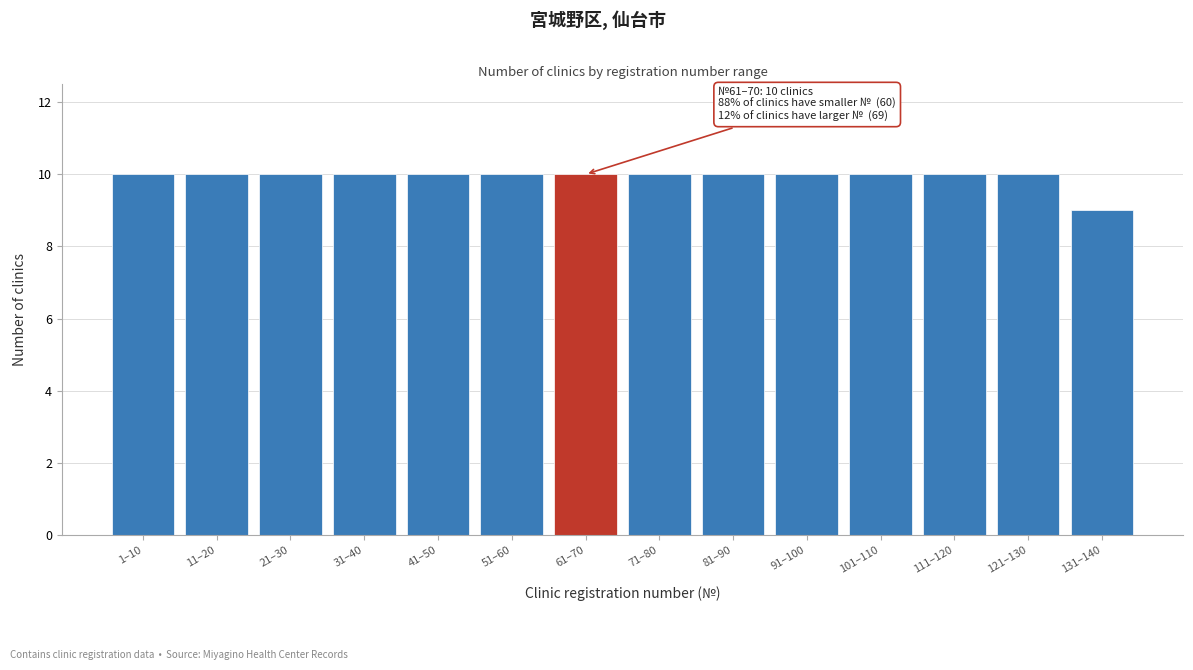

Reading left to right, transcribe all the data shown in this chart.

10	10	10	10	10	10	10	10	10	10	10	10	10	9